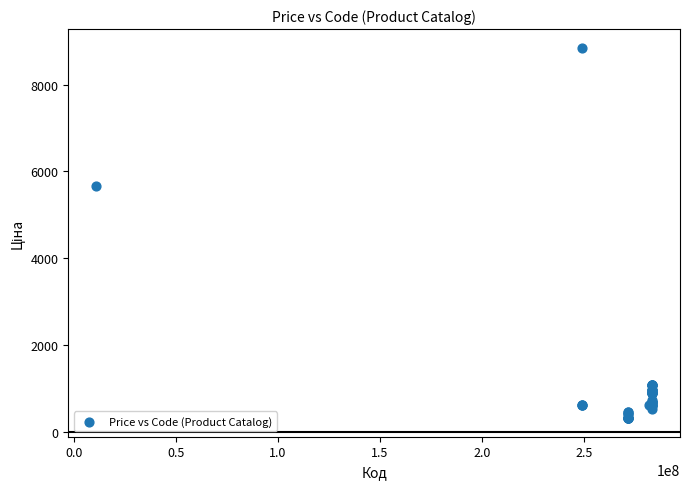

What Y value in the scatter plot is closest to 4583?

5673.8